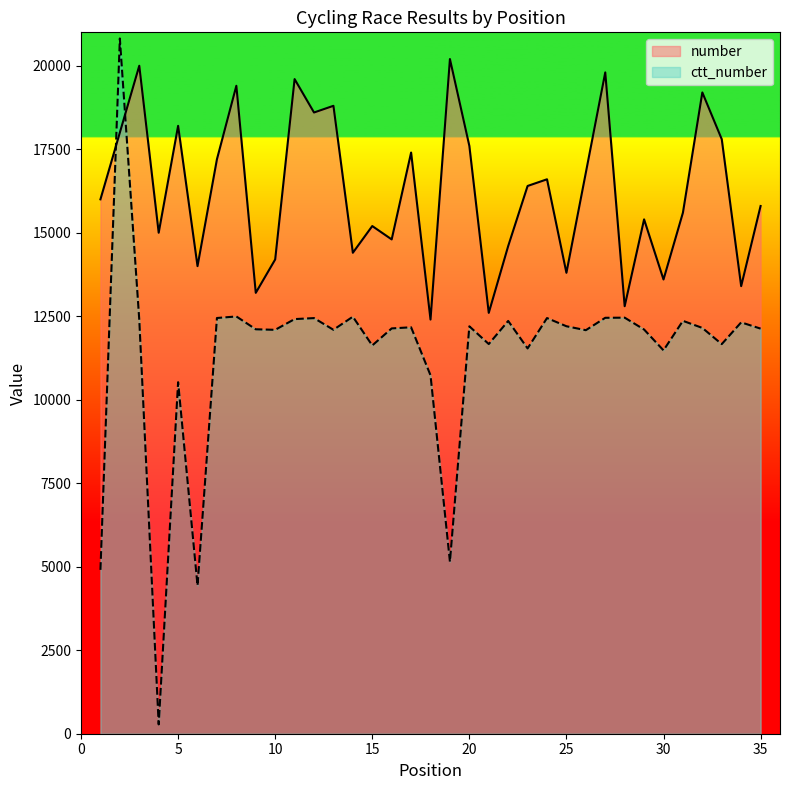

Rank the series at 12 from lowest to highest value.

ctt_number, number